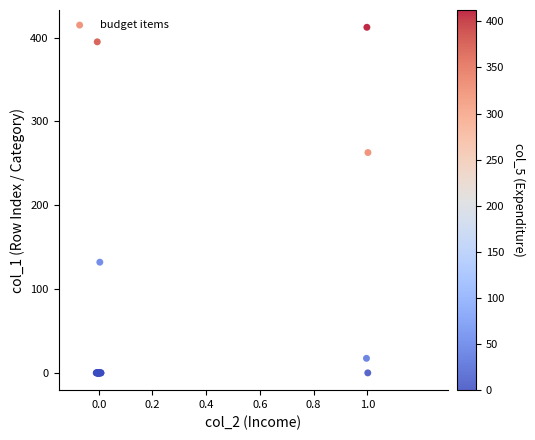

What Y value in the scatter plot is closest to 206?

262.8